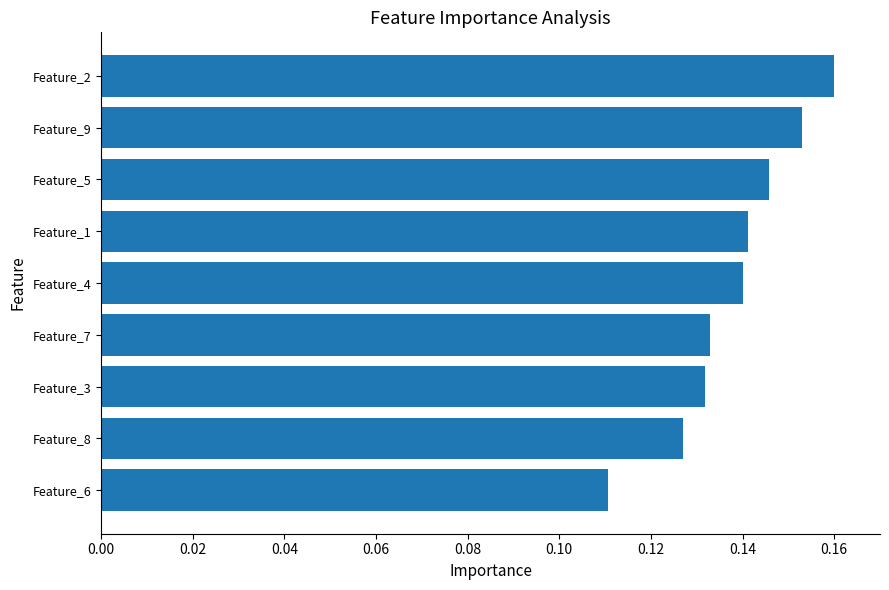

Between Feature_8 and Feature_4, which is larger?

Feature_4